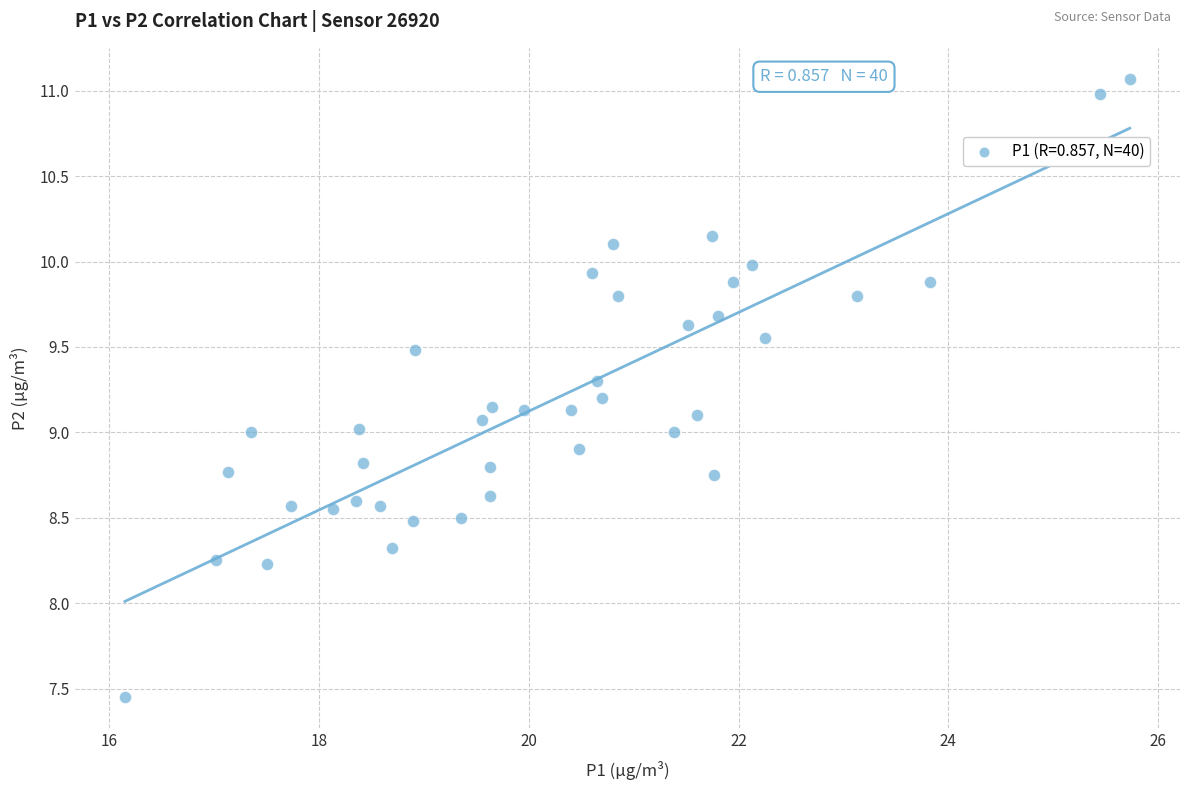

What is the range of Y values (max minus min)?

3.6